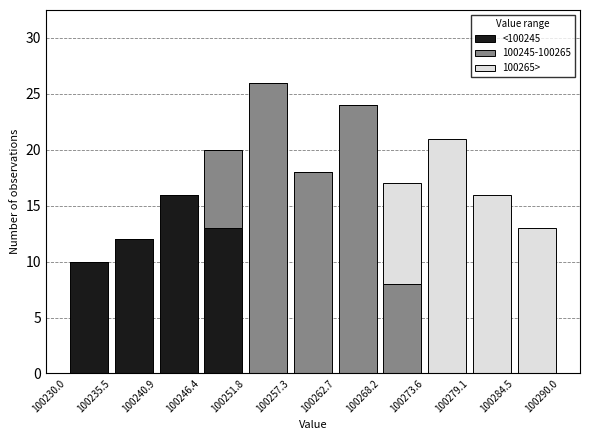

Reading left to right, transcribe this chart: for each stacked bar, give the range it covers on the x-axis and its total height. The values are not printed on the chart, so give them approximately, as read against the axis.

100230.0 to 100235.5: 10
100235.5 to 100240.9: 12
100240.9 to 100246.4: 16
100246.4 to 100251.8: 20
100251.8 to 100257.3: 26
100257.3 to 100262.7: 18
100262.7 to 100268.2: 24
100268.2 to 100273.6: 17
100273.6 to 100279.1: 21
100279.1 to 100284.5: 16
100284.5 to 100290.0: 13